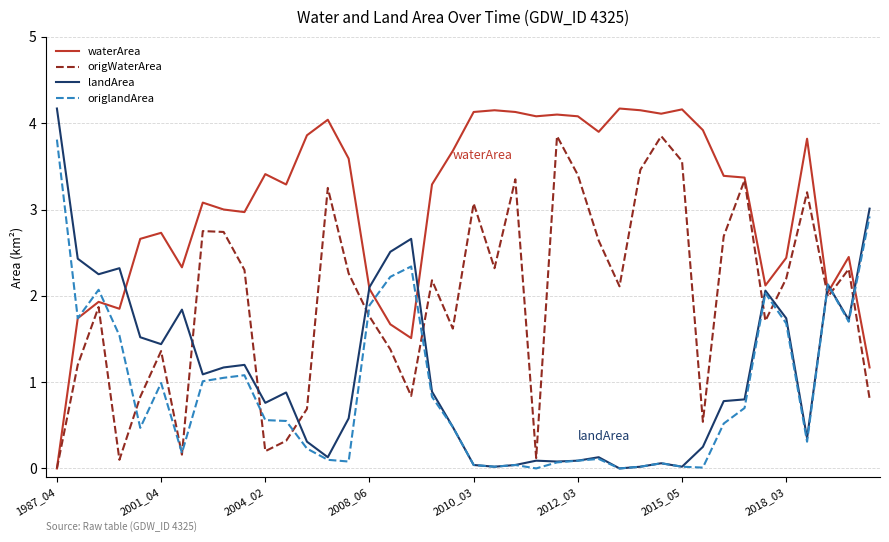

Is this an area chart (filled region under the line)?

No